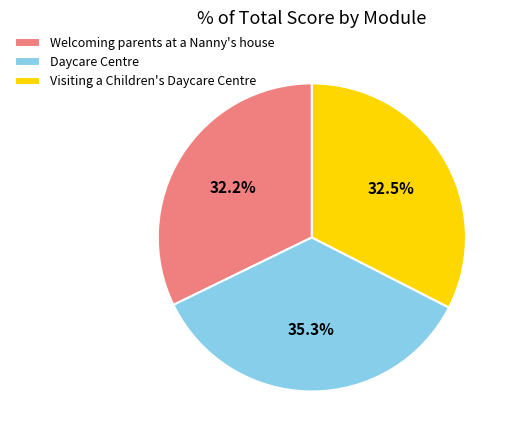

What is the largest slice in the pie chart?

Daycare Centre